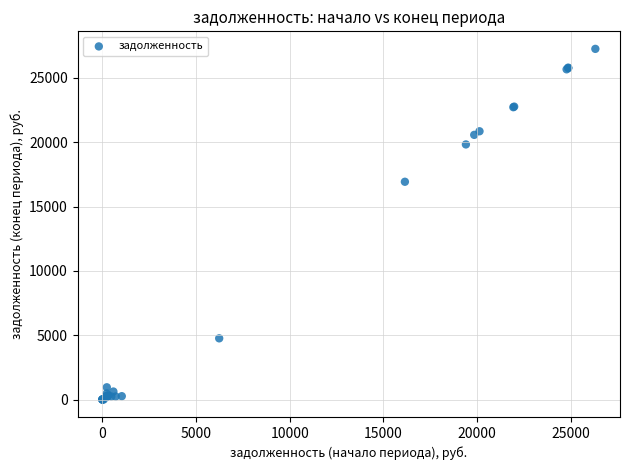

What Y value in the scatter plot is closest to 13625?

16922.5